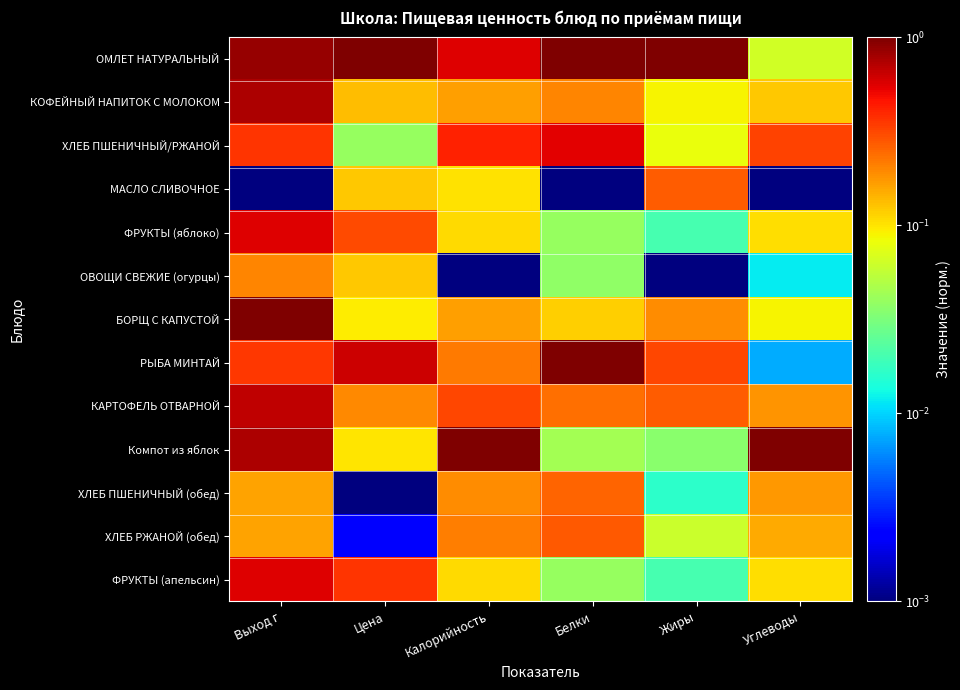

Reading left to right, what are all the values shown in this chart?

ОМЛЕТ НАТУРАЛЬНЫЙ: Выход г=0.9	Цена=1.0	Калорийность=0.6	Белки=1.0	Жиры=1.0	Углеводы=0.1
КОФЕЙНЫЙ НАПИТОК С МОЛОКОМ: Выход г=0.8	Цена=0.1	Калорийность=0.2	Белки=0.2	Жиры=0.1	Углеводы=0.1
ХЛЕБ ПШЕНИЧНЫЙ/РЖАНОЙ: Выход г=0.4	Цена=0.0	Калорийность=0.4	Белки=0.5	Жиры=0.1	Углеводы=0.3
МАСЛО СЛИВОЧНОЕ: Выход г=0.0	Цена=0.1	Калорийность=0.1	Белки=0.0	Жиры=0.3	Углеводы=0.0
ФРУКТЫ (яблоко): Выход г=0.6	Цена=0.3	Калорийность=0.1	Белки=0.0	Жиры=0.0	Углеводы=0.1
ОВОЩИ СВЕЖИЕ (огурцы): Выход г=0.2	Цена=0.1	Калорийность=0.0	Белки=0.0	Жиры=0.0	Углеводы=0.0
БОРЩ С КАПУСТОЙ: Выход г=1.0	Цена=0.1	Калорийность=0.2	Белки=0.1	Жиры=0.2	Углеводы=0.1
РЫБА МИНТАЙ: Выход г=0.4	Цена=0.6	Калорийность=0.2	Белки=1.0	Жиры=0.3	Углеводы=0.0
КАРТОФЕЛЬ ОТВАРНОЙ: Выход г=0.7	Цена=0.2	Калорийность=0.3	Белки=0.2	Жиры=0.3	Углеводы=0.2
Компот из яблок: Выход г=0.8	Цена=0.1	Калорийность=1.0	Белки=0.0	Жиры=0.0	Углеводы=1.0
ХЛЕБ ПШЕНИЧНЫЙ (обед): Выход г=0.2	Цена=0.0	Калорийность=0.2	Белки=0.3	Жиры=0.0	Углеводы=0.2
ХЛЕБ РЖАНОЙ (обед): Выход г=0.2	Цена=0.0	Калорийность=0.2	Белки=0.3	Жиры=0.1	Углеводы=0.2
ФРУКТЫ (апельсин): Выход г=0.6	Цена=0.4	Калорийность=0.1	Белки=0.0	Жиры=0.0	Углеводы=0.1